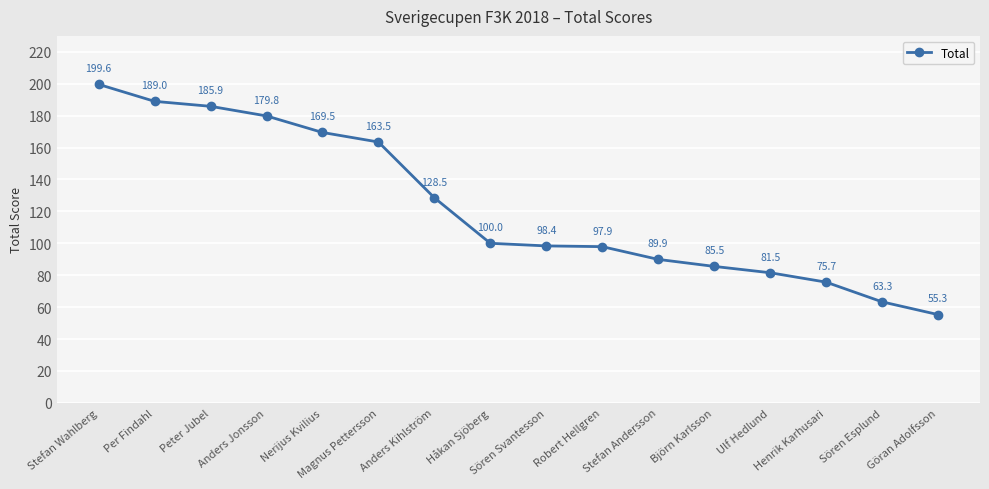

Rank the categories by value from lowest to highest.

Göran Adolfsson, Sören Esplund, Henrik Karhusari, Ulf Hedlund, Björn Karlsson, Stefan Andersson, Robert Hellgren, Sören Svantesson, Håkan Sjöberg, Anders Kihlström, Magnus Pettersson, Nerijus Kvilius, Anders Jonsson, Peter Jubel, Per Findahl, Stefan Wahlberg